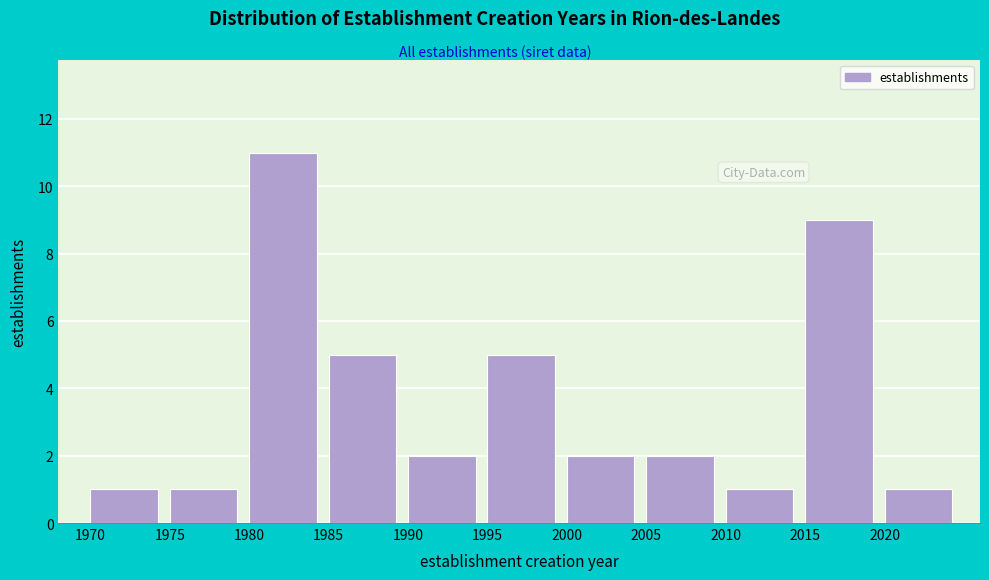

Reading left to right, transcribe this chart: for each bar, give the range it covers on the x-axis and its height. The values are not printed on the chart, so give them approximately, as read against the axis.

1970 to 1975: 1
1975 to 1980: 1
1980 to 1985: 11
1985 to 1990: 5
1990 to 1995: 2
1995 to 2000: 5
2000 to 2005: 2
2005 to 2010: 2
2010 to 2015: 1
2015 to 2020: 9
2020 to 2025: 1